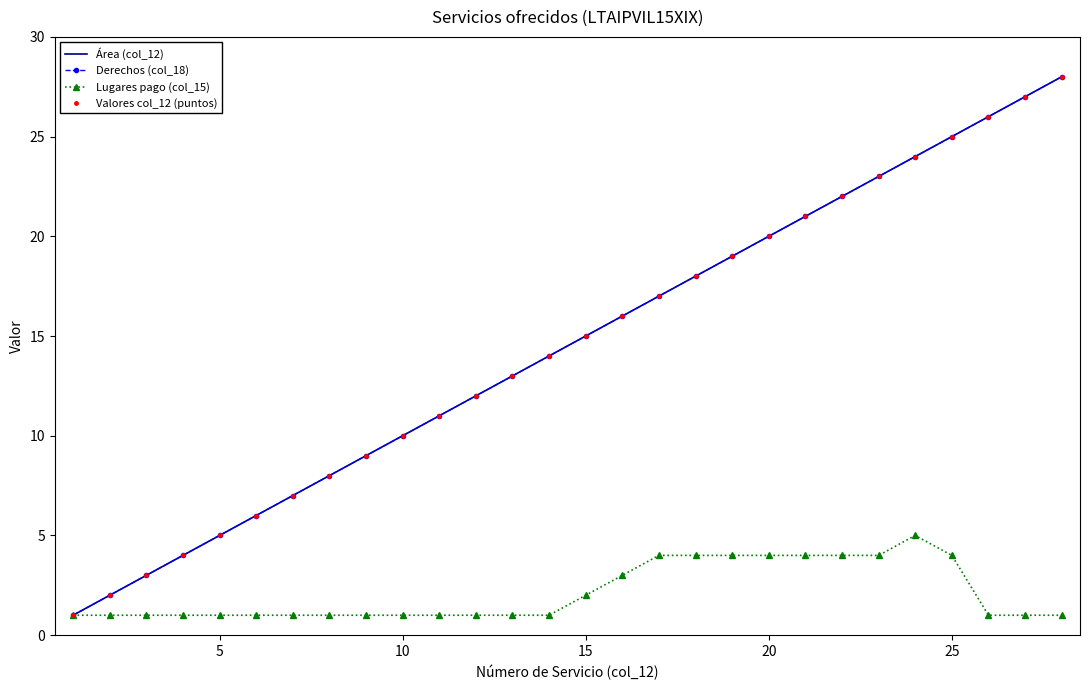

What are all the series names shown in the legend?

Área (col_12), Derechos (col_18), Lugares pago (col_15), Valores col_12 (puntos)